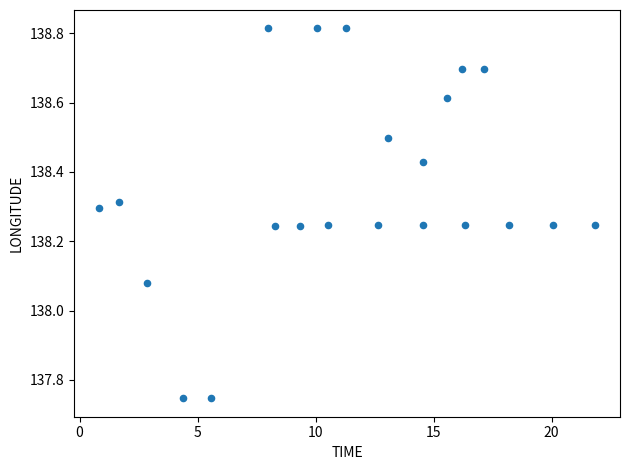

What is the range of Y values (max minus min)?

1.1